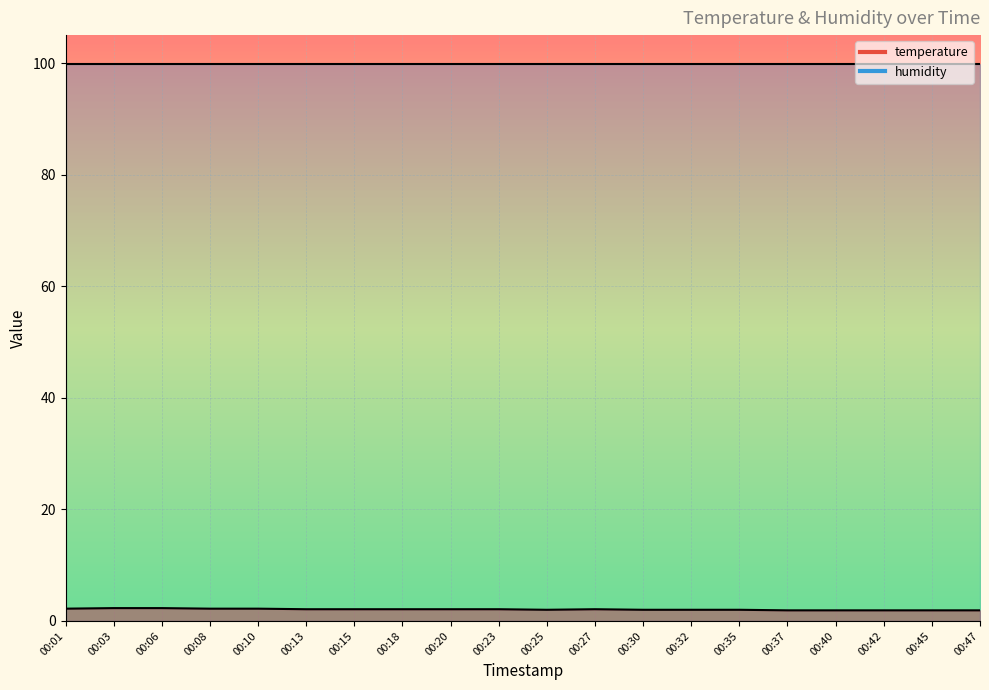

At which category does the data reach its first local valley?

00:25